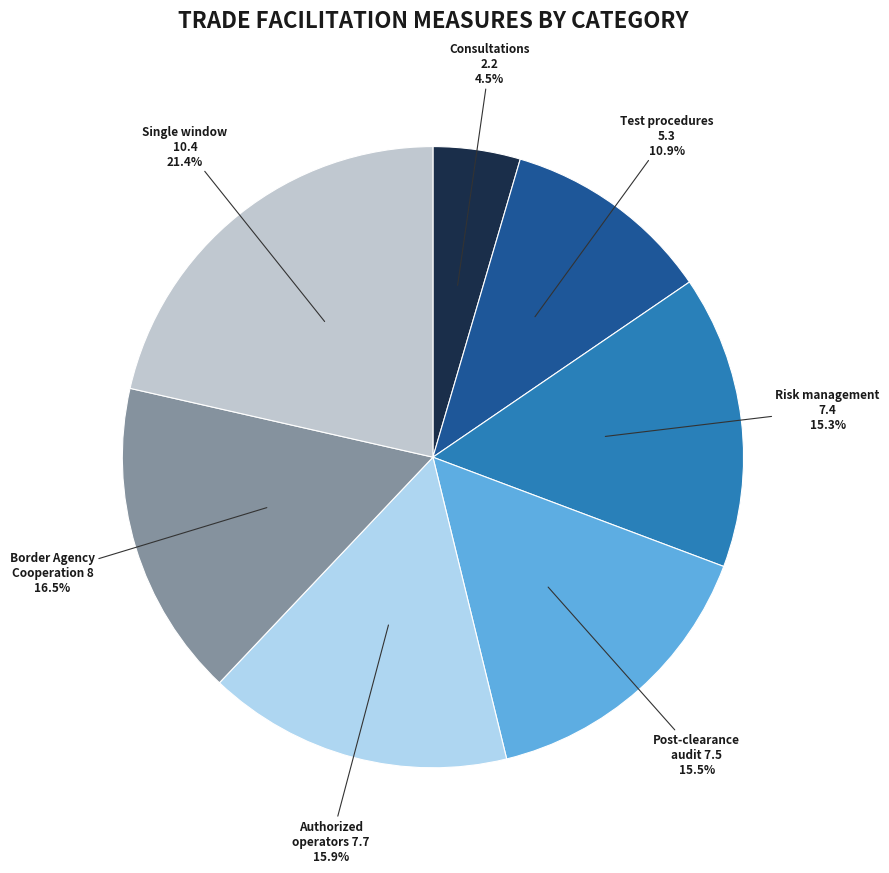

Is there a majority slice in this chart?

No